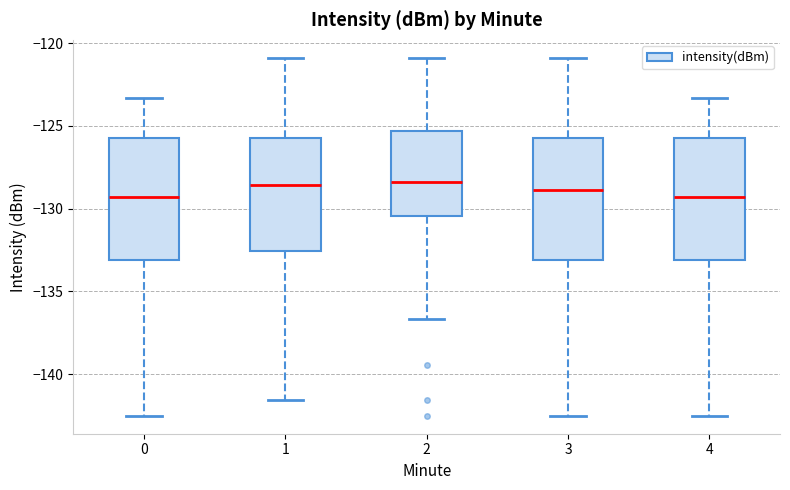

Reading left to right, read every box against the y-axis: the position of its median line, the range the box covers, and the ends of its whiskers. The values are not printed on the chart, so give them approximately, as read against the axis.

0: median -129.5, box -133.0 to -126.0, whiskers -142.5 to -123.5
1: median -128.5, box -132.5 to -126.0, whiskers -141.5 to -121.0
2: median -128.5, box -130.5 to -125.5, whiskers -136.5 to -121.0
3: median -129.0, box -133.0 to -126.0, whiskers -142.5 to -121.0
4: median -129.5, box -133.0 to -126.0, whiskers -142.5 to -123.5